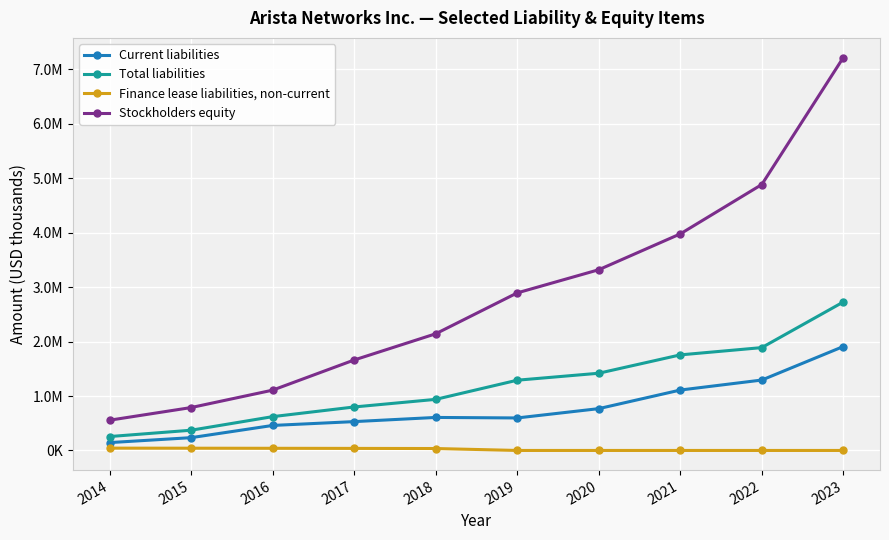

What is the value of the Total liabilities point at the 3rd from the left?

621187